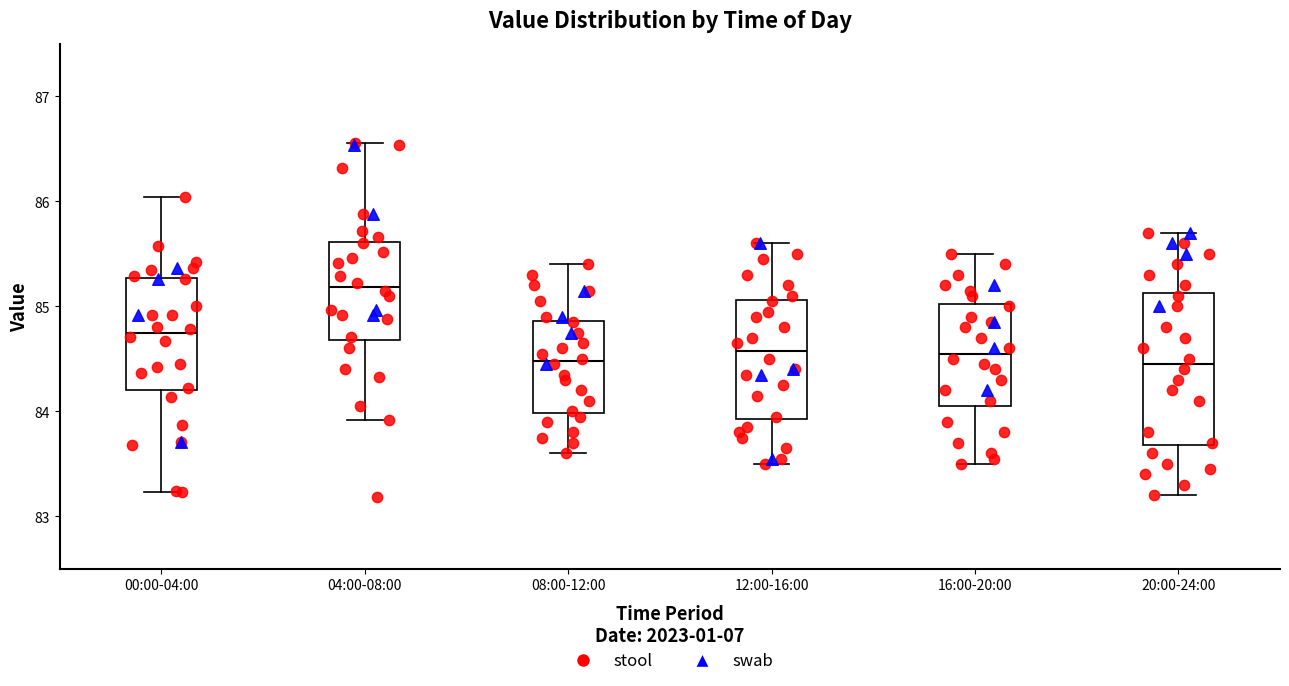

Reading left to right, transcribe this box plot: for each box, give where its median line is, the range the box spans, and where its two whiskers end, as read against the y-axis. The values are not printed on the chart, so give them approximately, as read against the axis.

00:00-04:00: median 84.7, box 84.2 to 85.3, whiskers 83.2 to 86.0
04:00-08:00: median 85.2, box 84.7 to 85.6, whiskers 83.9 to 86.6
08:00-12:00: median 84.5, box 84.0 to 84.9, whiskers 83.6 to 85.4
12:00-16:00: median 84.6, box 83.9 to 85.1, whiskers 83.5 to 85.6
16:00-20:00: median 84.6, box 84.1 to 85.0, whiskers 83.5 to 85.5
20:00-24:00: median 84.5, box 83.7 to 85.1, whiskers 83.2 to 85.7